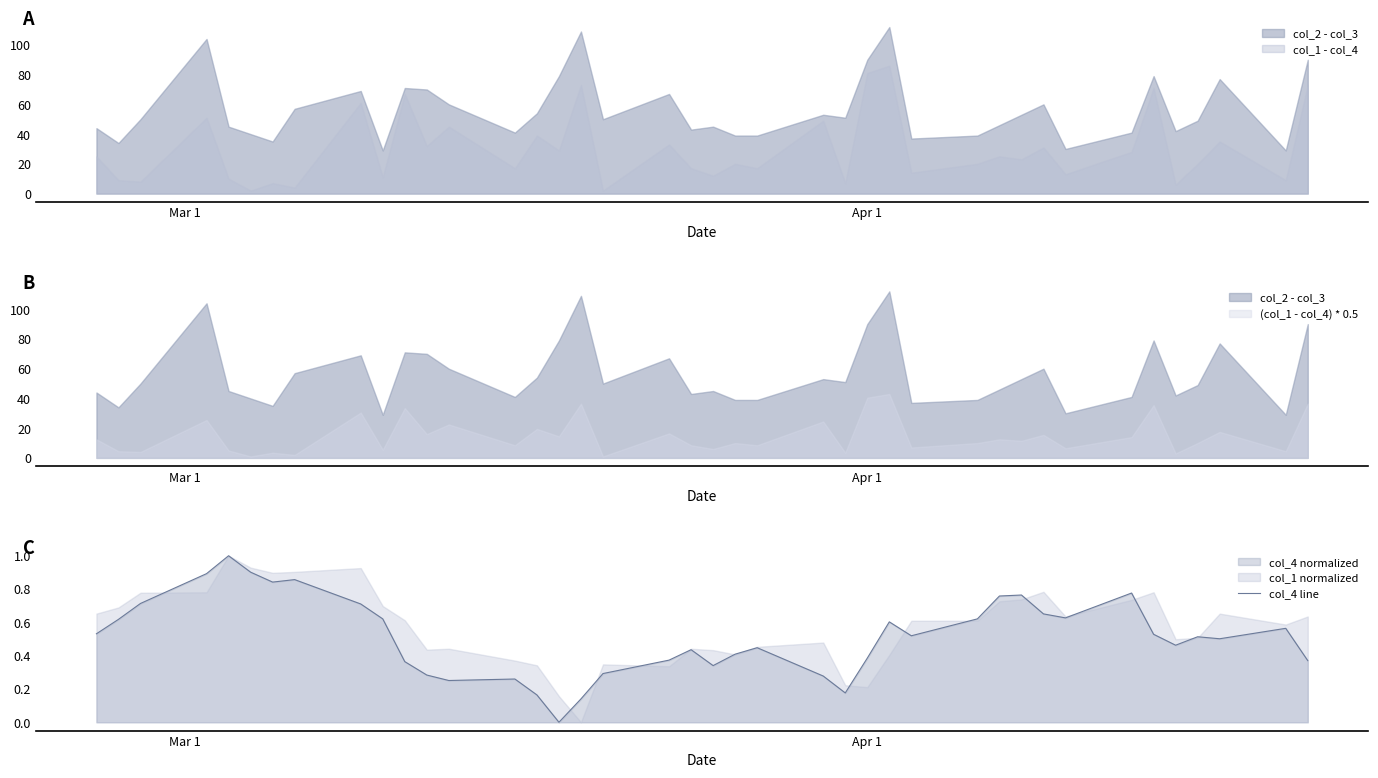

What is the maximum value for col_4 line?

1.0